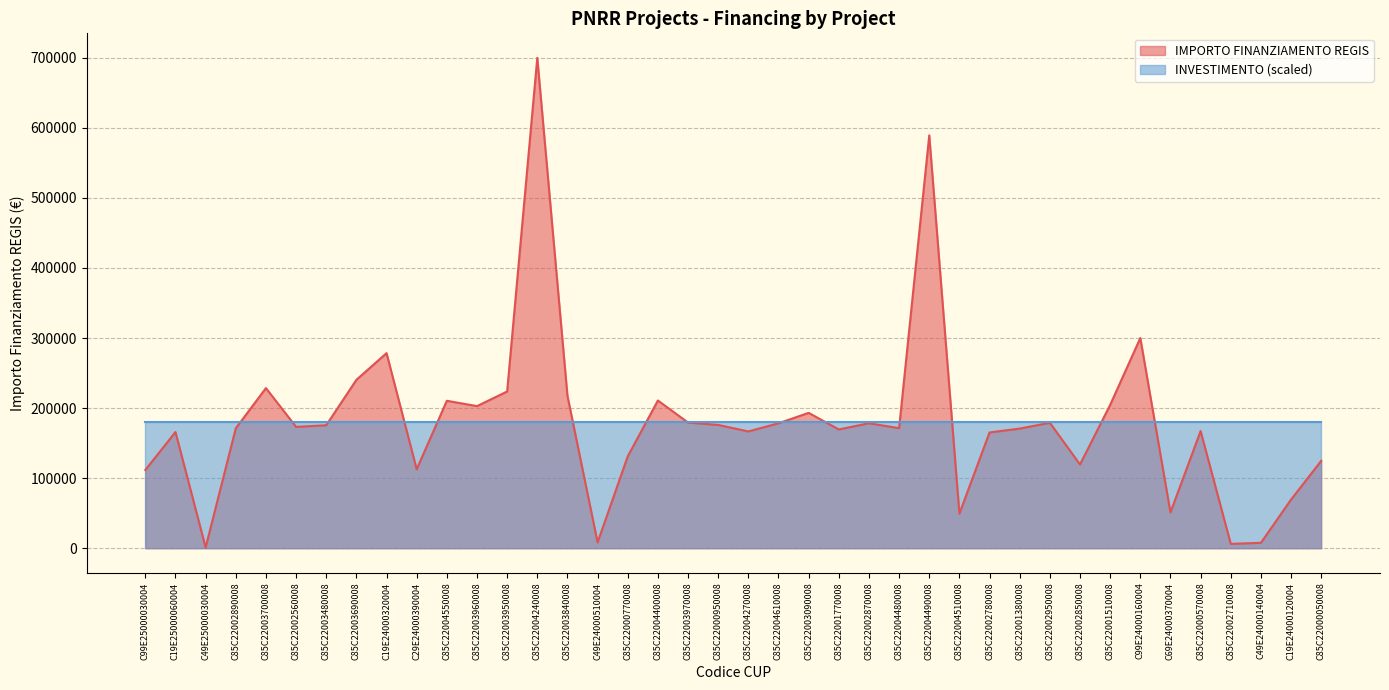

True or false: there are more than 1 points higher than both neighbors.

True